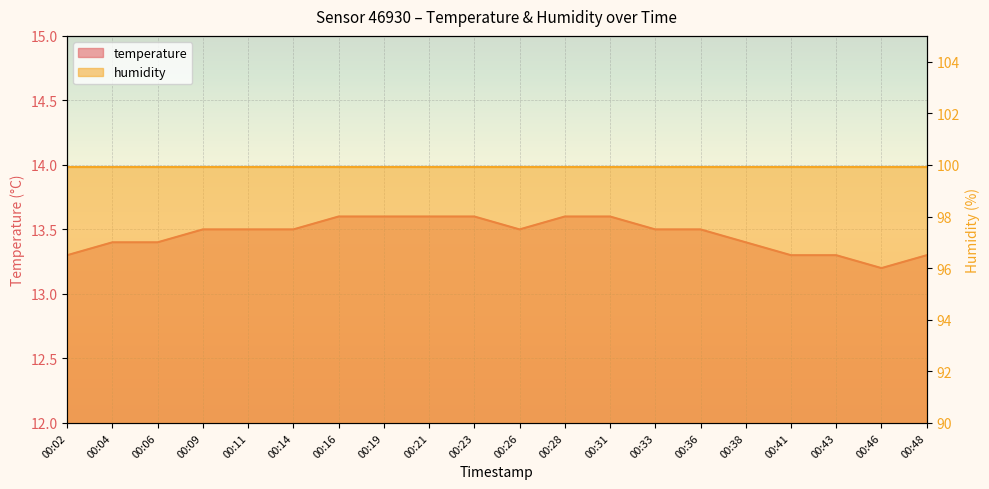

What is the value of the 6th point from the left?

13.5